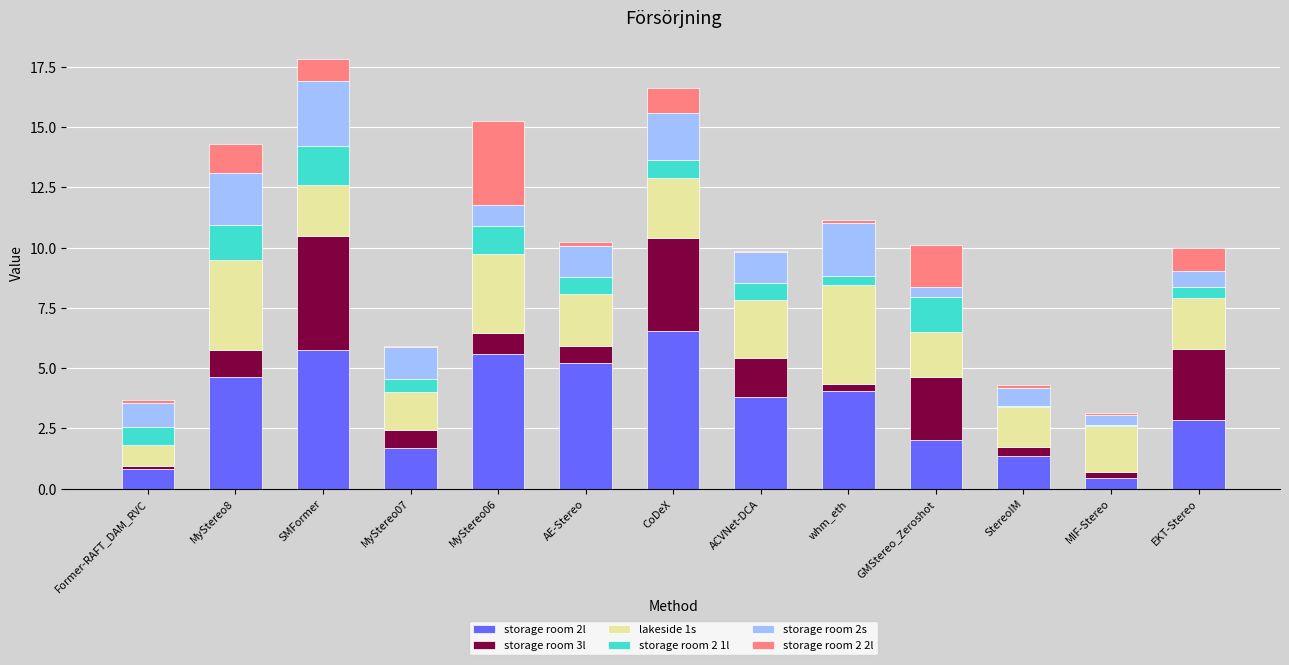

How many distinct data groups are displayed?

6